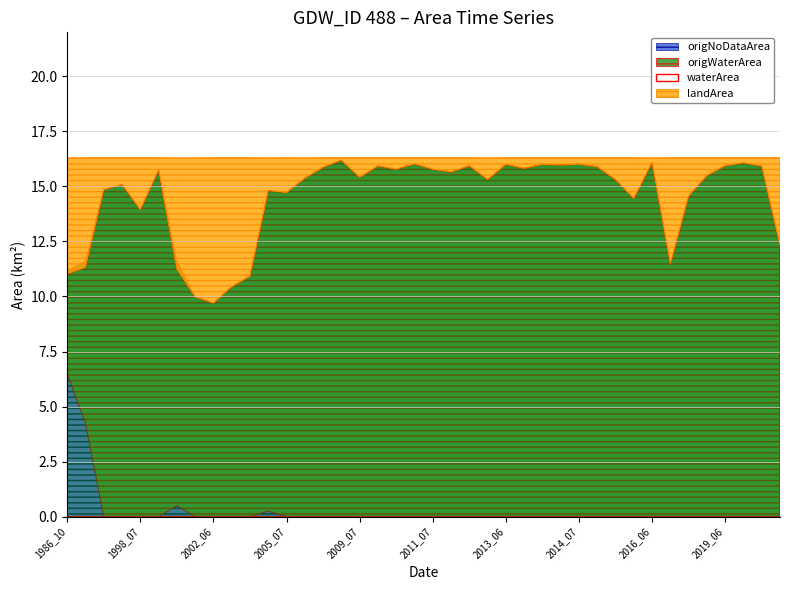

How many interior local valleys does the waterArea series have?

11